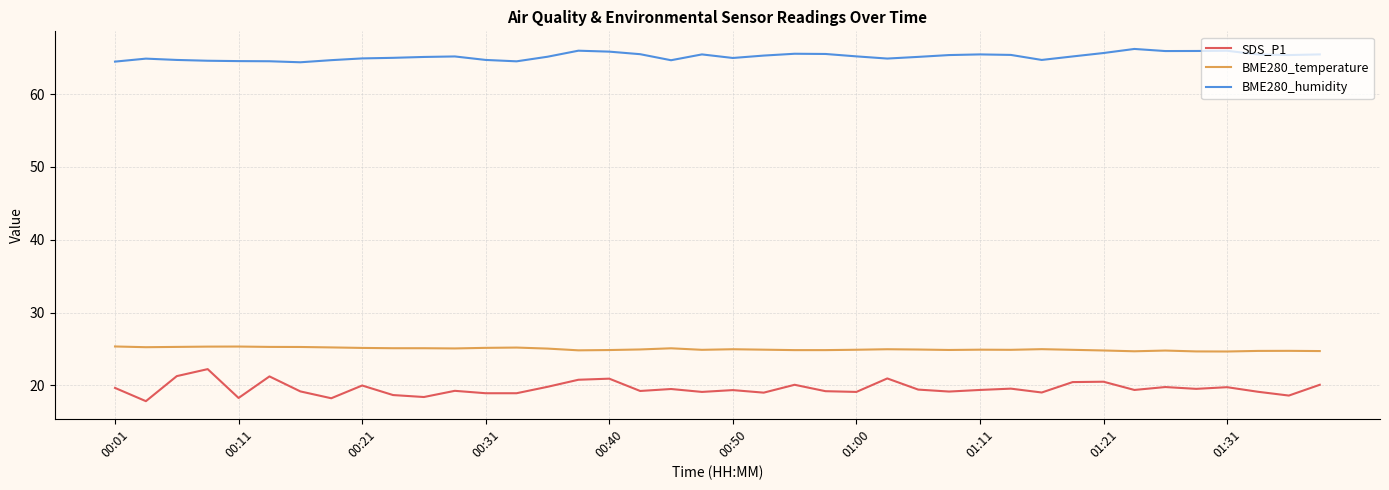

Which series has the largest total across all categories?

BME280_humidity